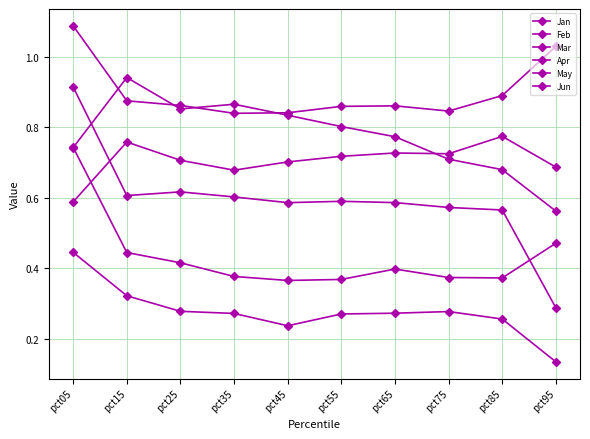

The May series shows 1.0 at pct95. True or false?

False